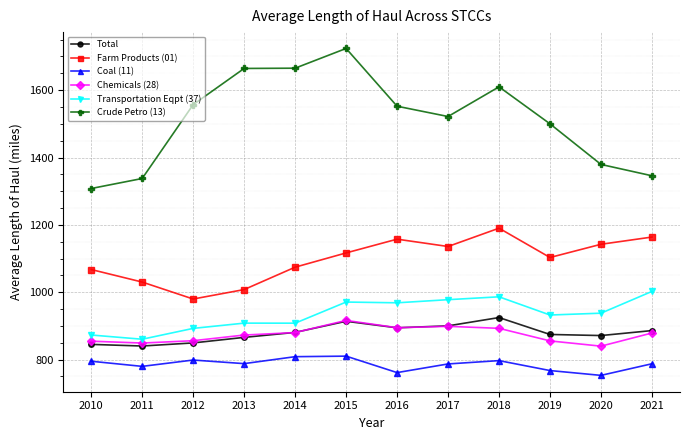

Read the Crude Petro (13) value at 2020.

1379.4